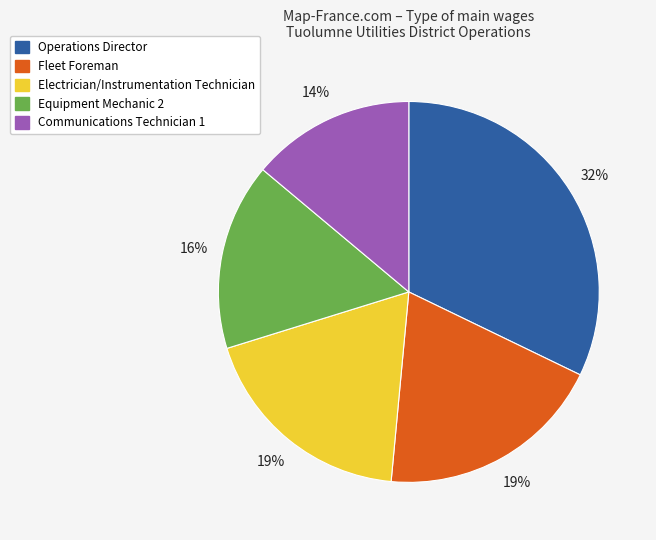

What is the ratio of the value at Operations Director to the value at Equipment Mechanic 2?

2.0